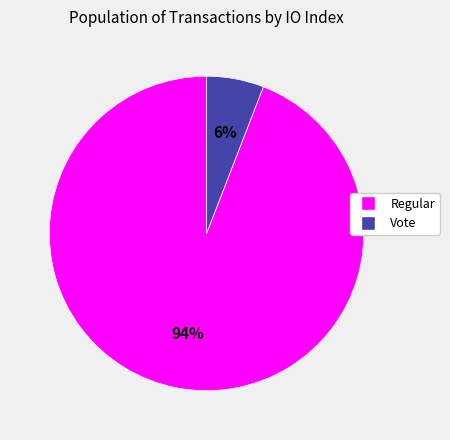

How many segments does this pie chart have?

2